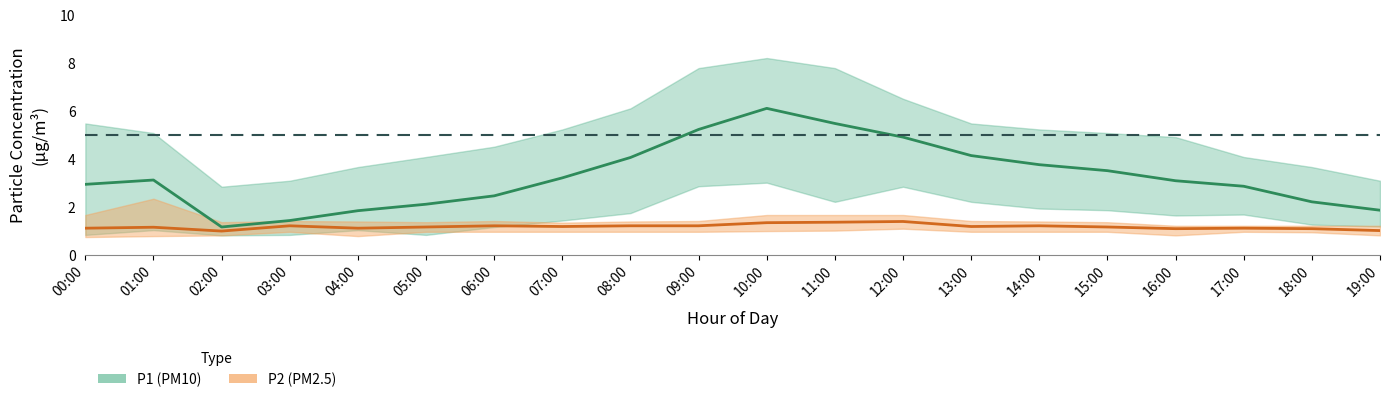

True or false: P2 mid has a value of 1.4 at 12:00.

True